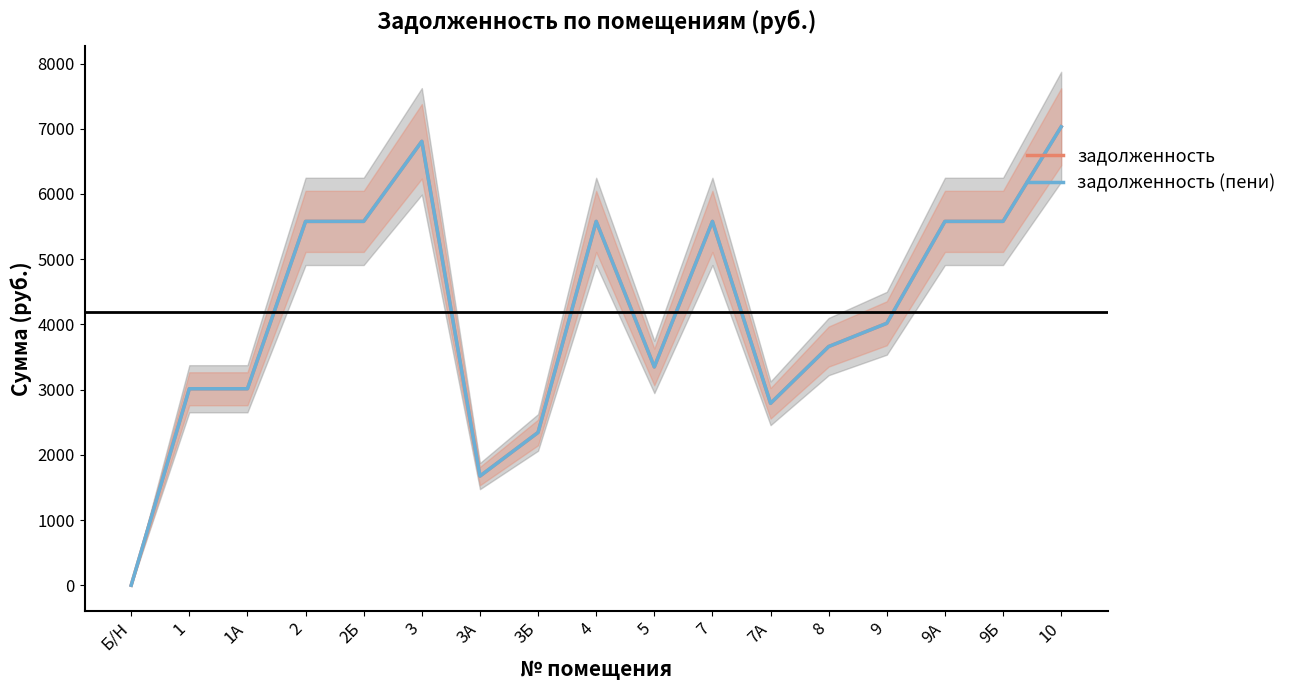

True or false: задолженность (пени) has more than 0 interior local peaks.

True